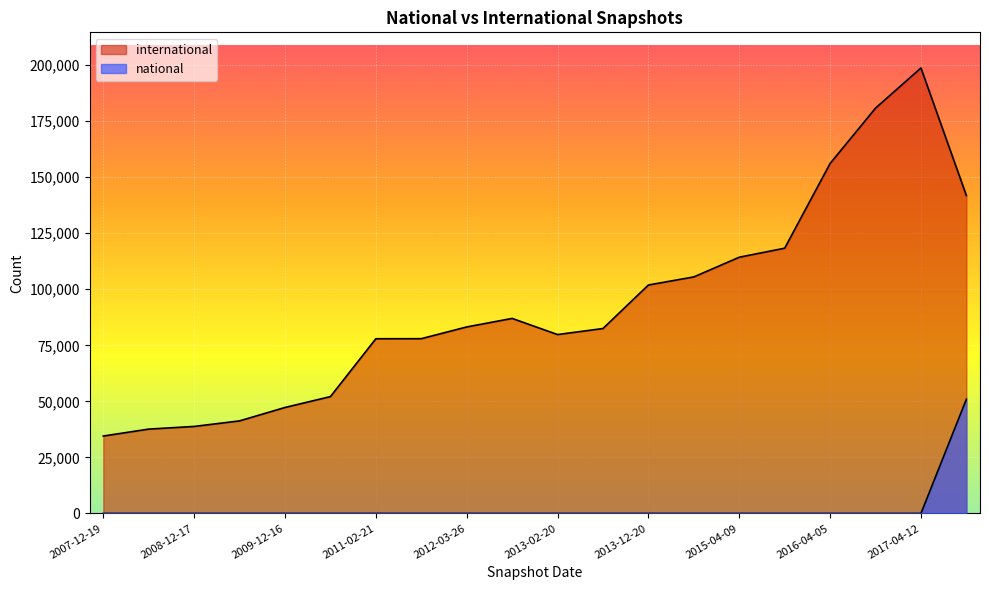

Reading left to right, list all the values displayed in this chart.

international: 34530	37619	38807	41287	47268	52119	77925	77955	83188	86990	79801	82483	101899	105505	114286	118318	156094	180797	198705	141797
national: 0	0	0	0	0	0	0	0	0	0	0	0	0	0	0	0	0	0	0	50947